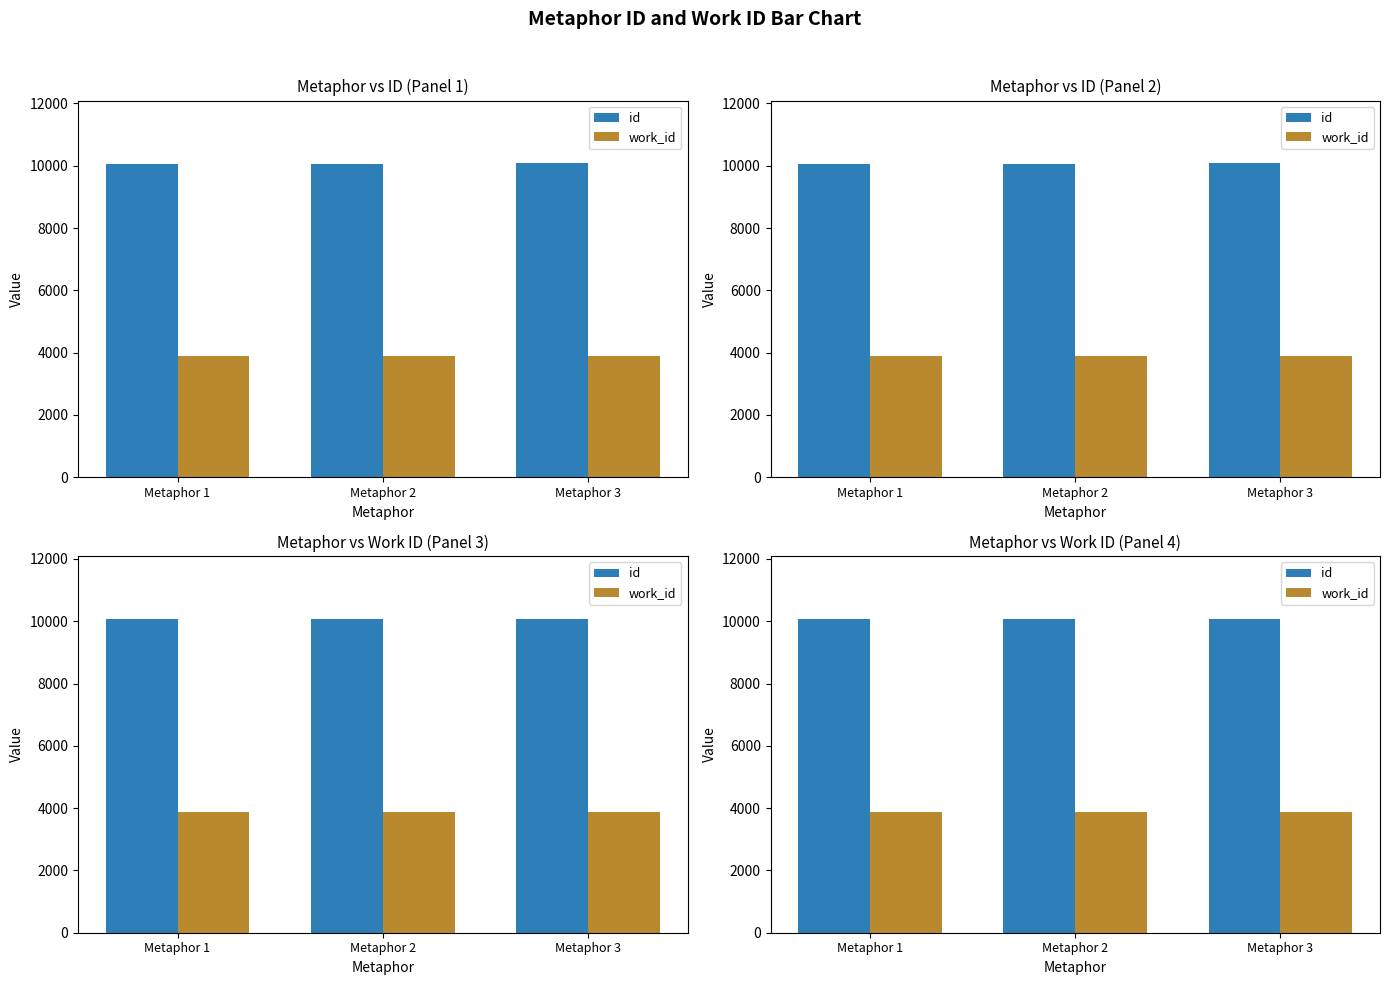

How many groups of bars are there?

3